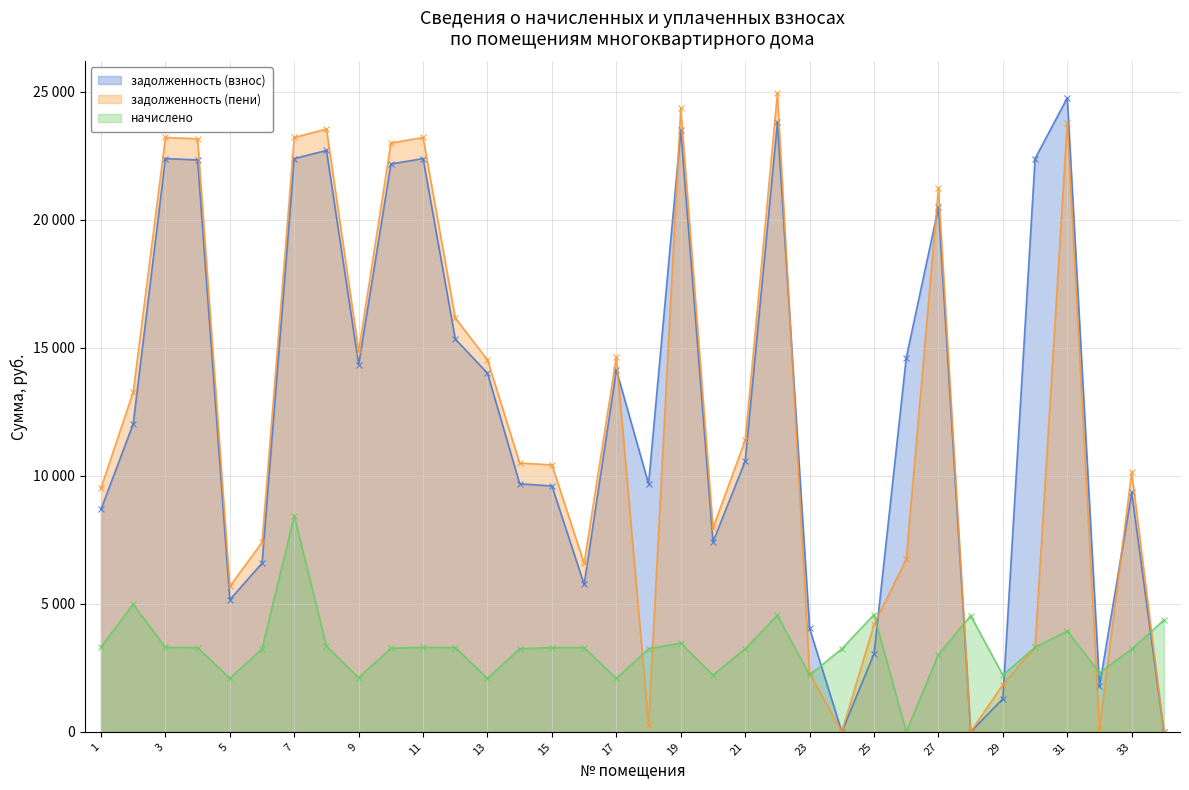

At which label is задолженность (взнос) closest to 12381?

2